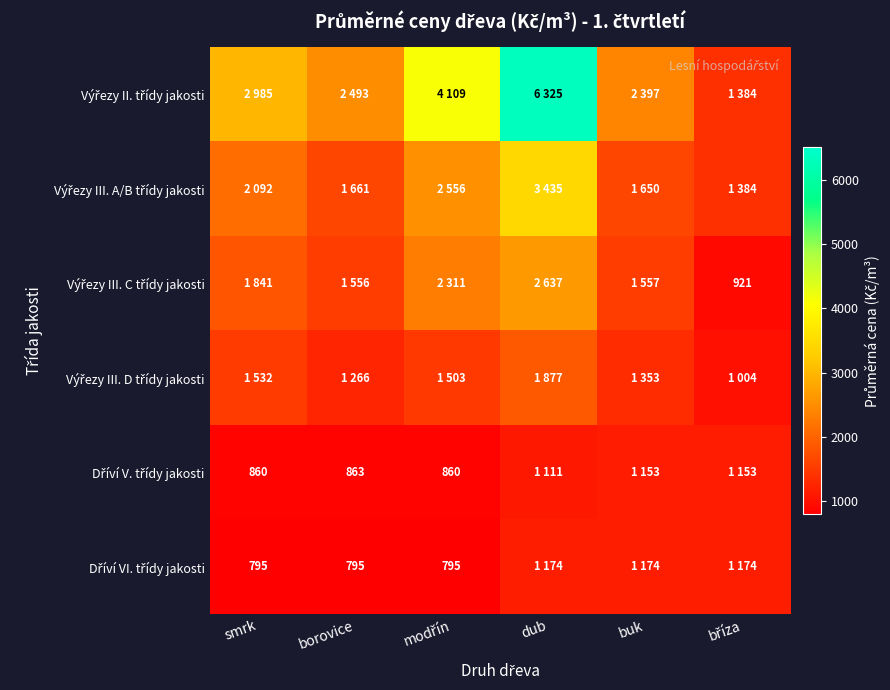

What is the minimum value shown in the chart?

795